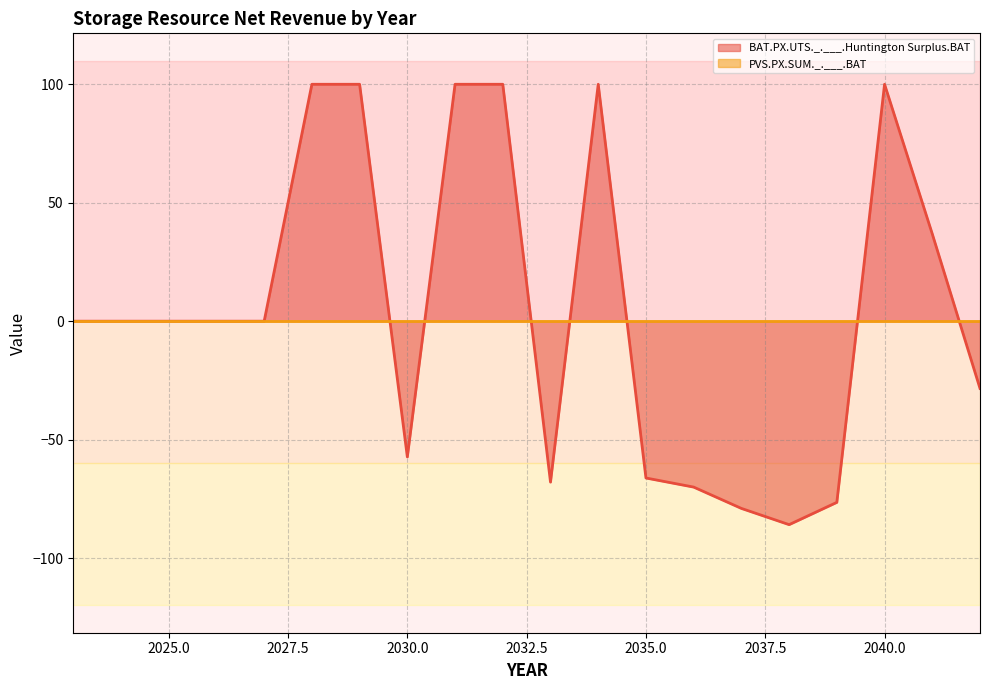

What value does the data have at 2040?

100.0